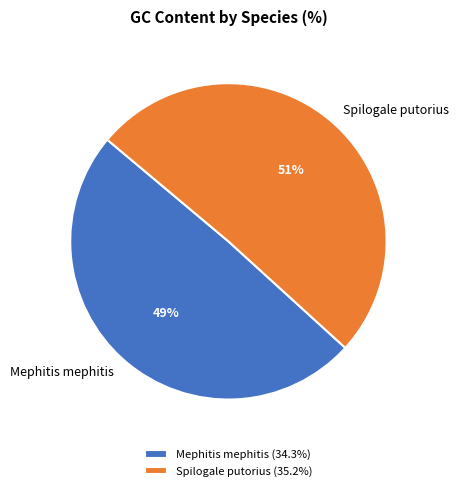

True or false: Mephitis mephitis accounts for 59% of the total.

False